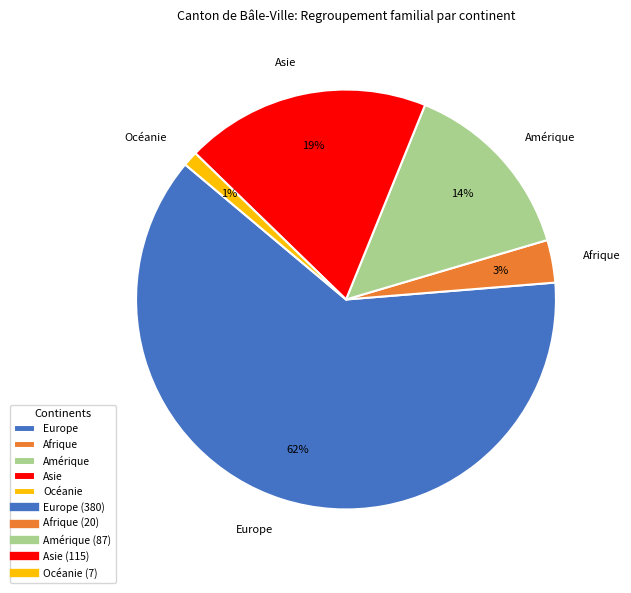

To the nearest percent, what is the average slice percentage?

20%